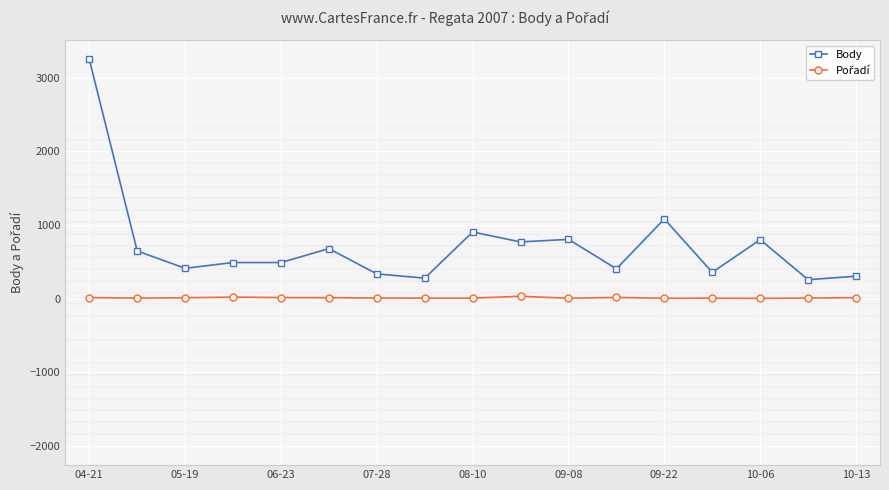

Which series has the largest total across all categories?

Body